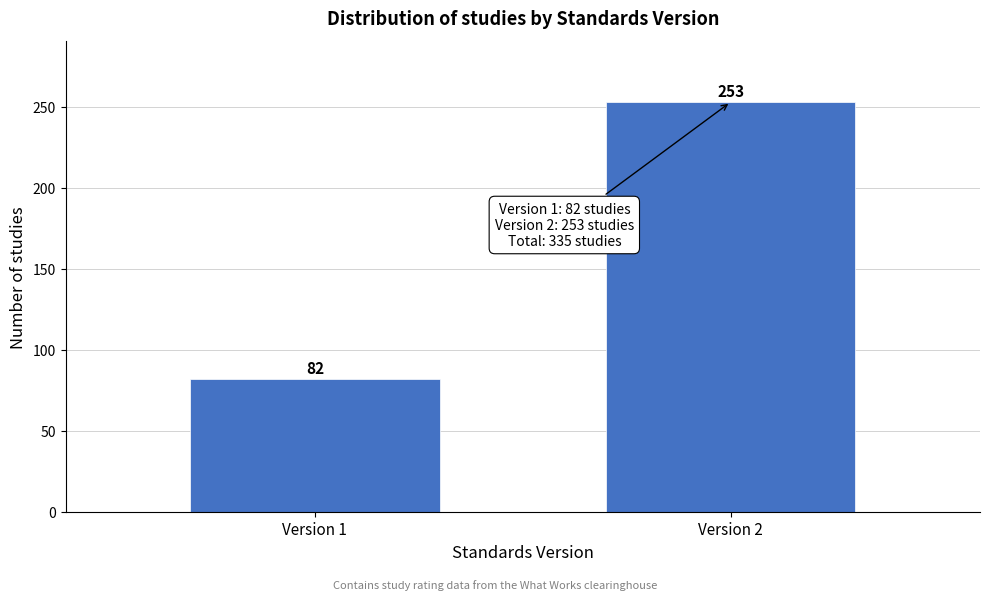

Reading right to left, list all the values displayed in this chart.

Version 2=253	Version 1=82